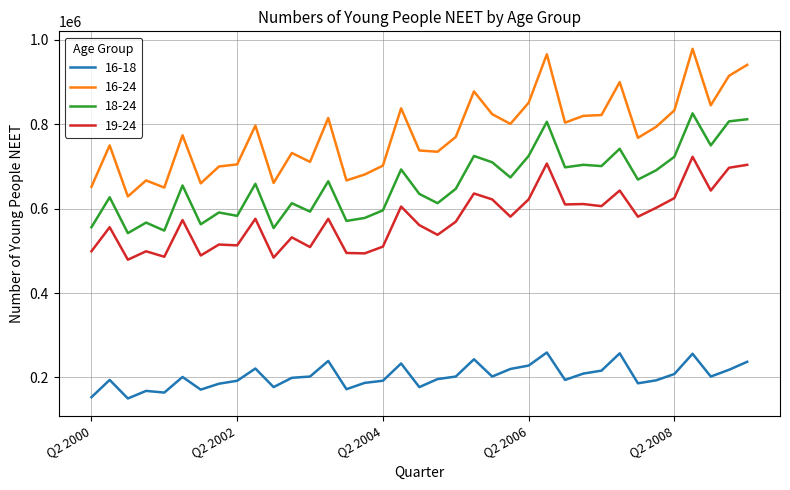

What is the minimum value for 16-18?

150000